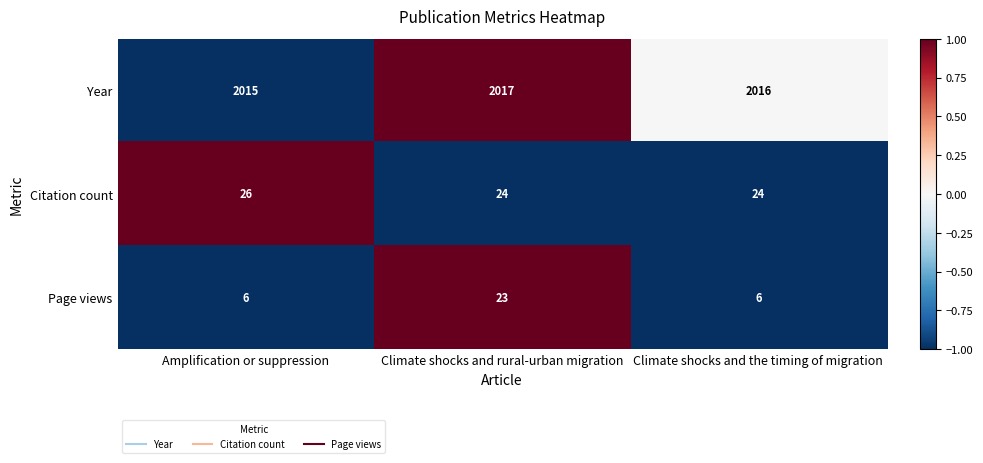

At which category is the sum across all series the highest?

Climate shocks and rural-urban migration